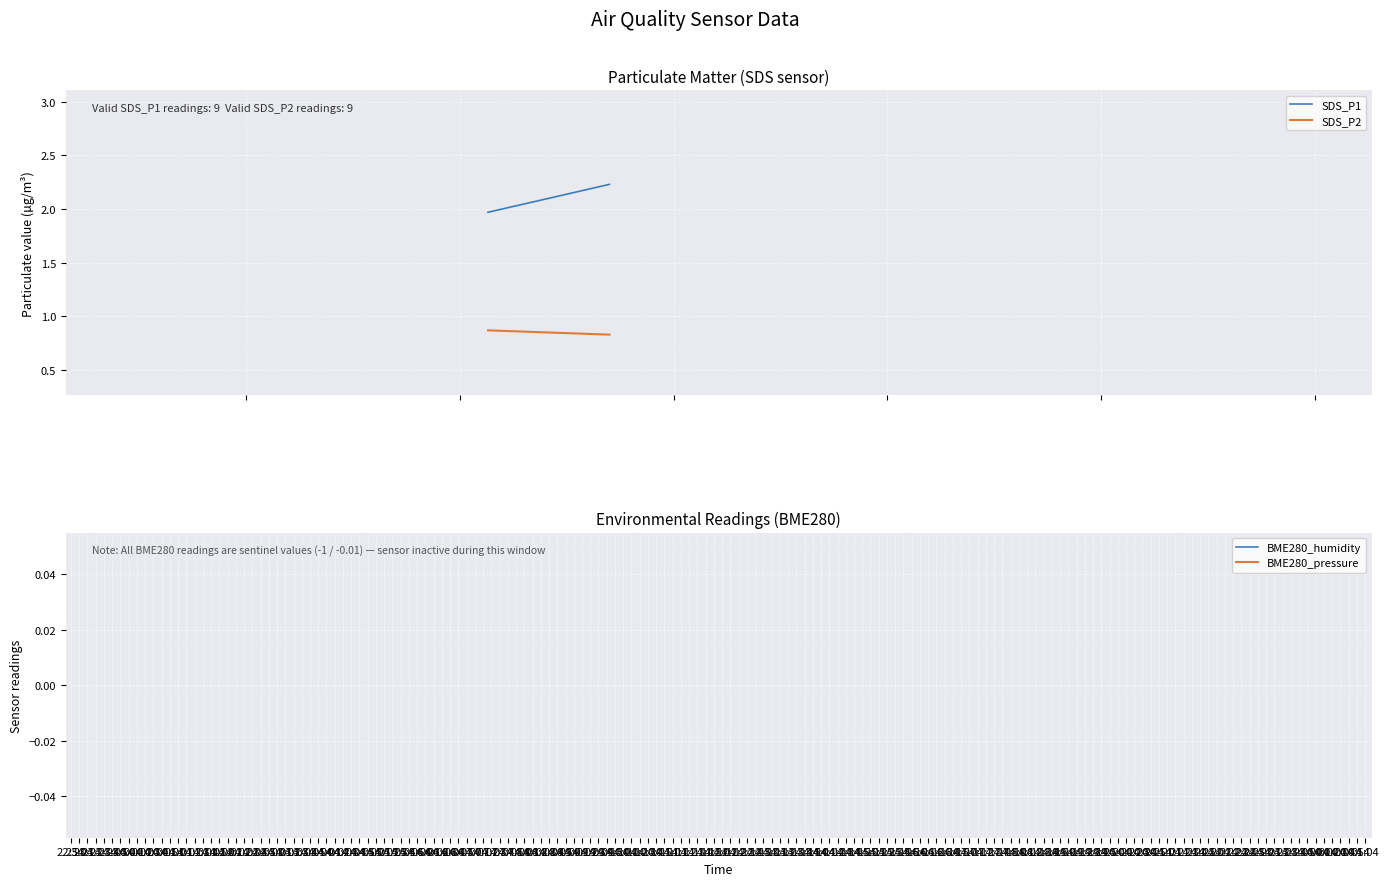

True or false: BME280_humidity has more than 0 interior local peaks.

False